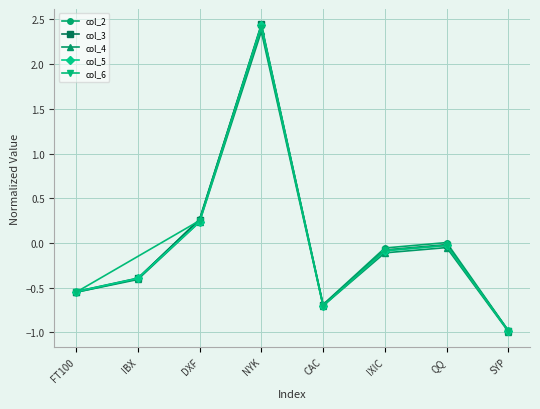

At how many categories does at least one series exceed 0?

3